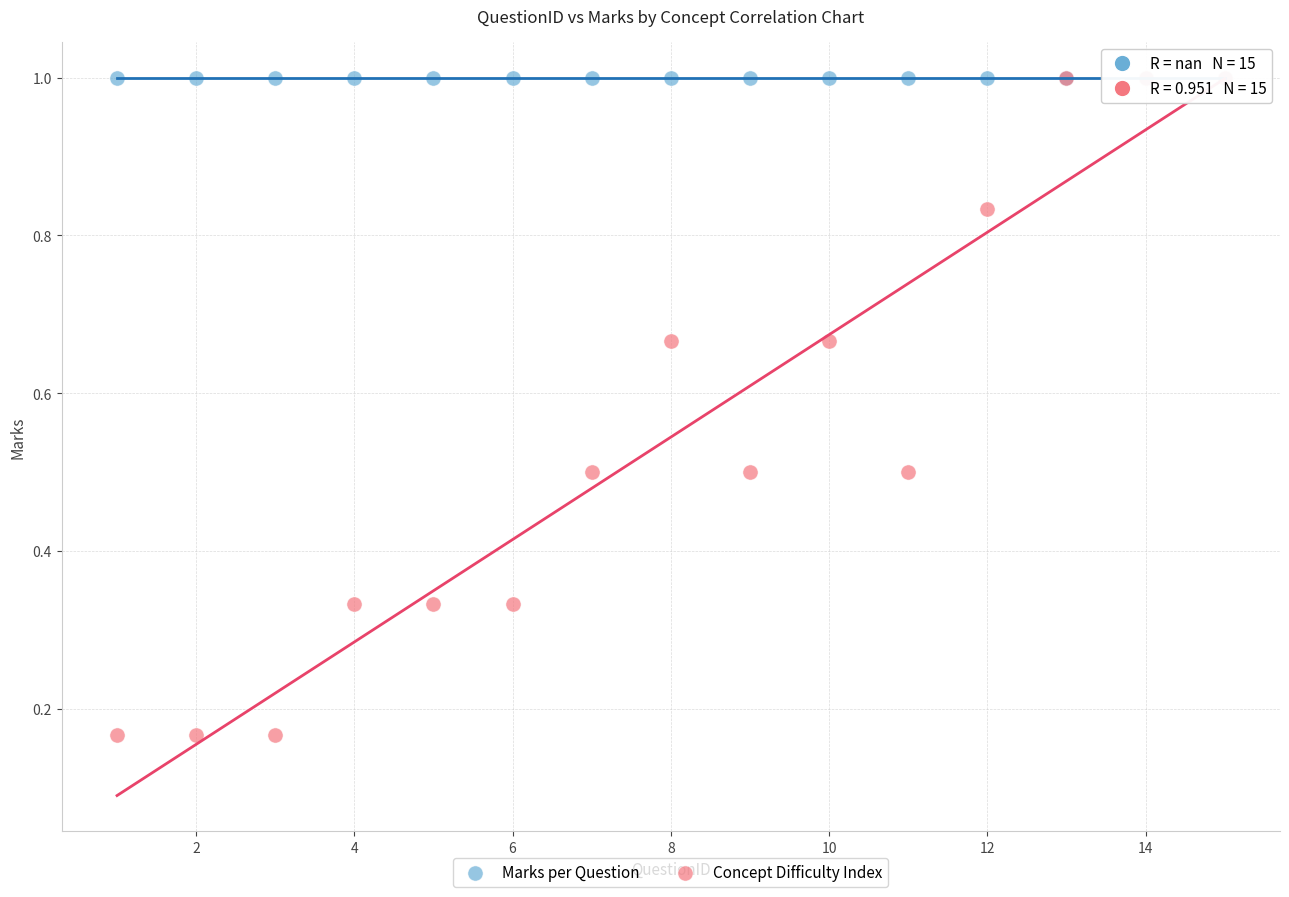

What are all the series names shown in the legend?

Marks per Question, Concept Difficulty Index